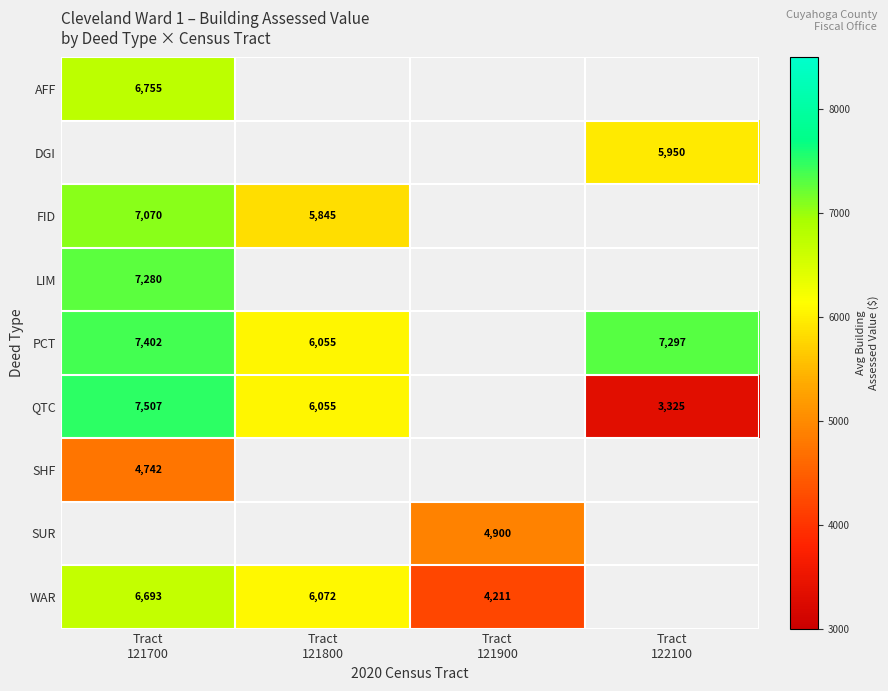

What is the lowest value of the PCT series?

6055.0